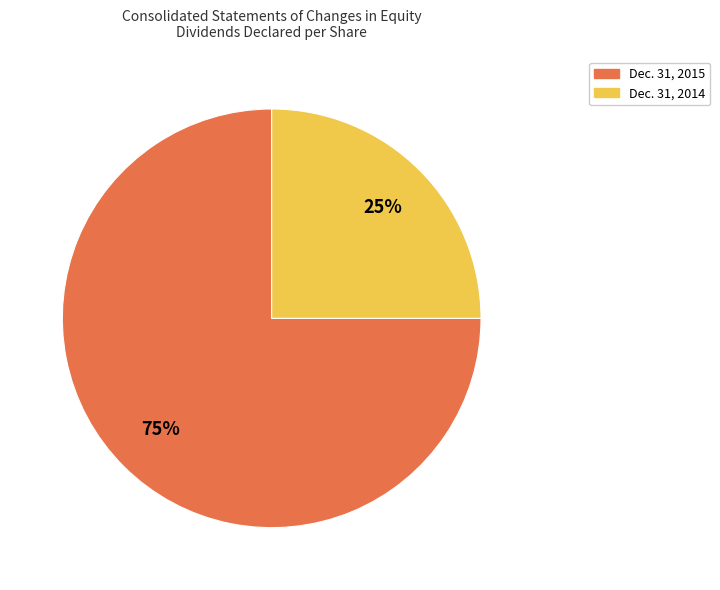

To the nearest percent, what is the difference between the largest and smallest slice percentages?

50%